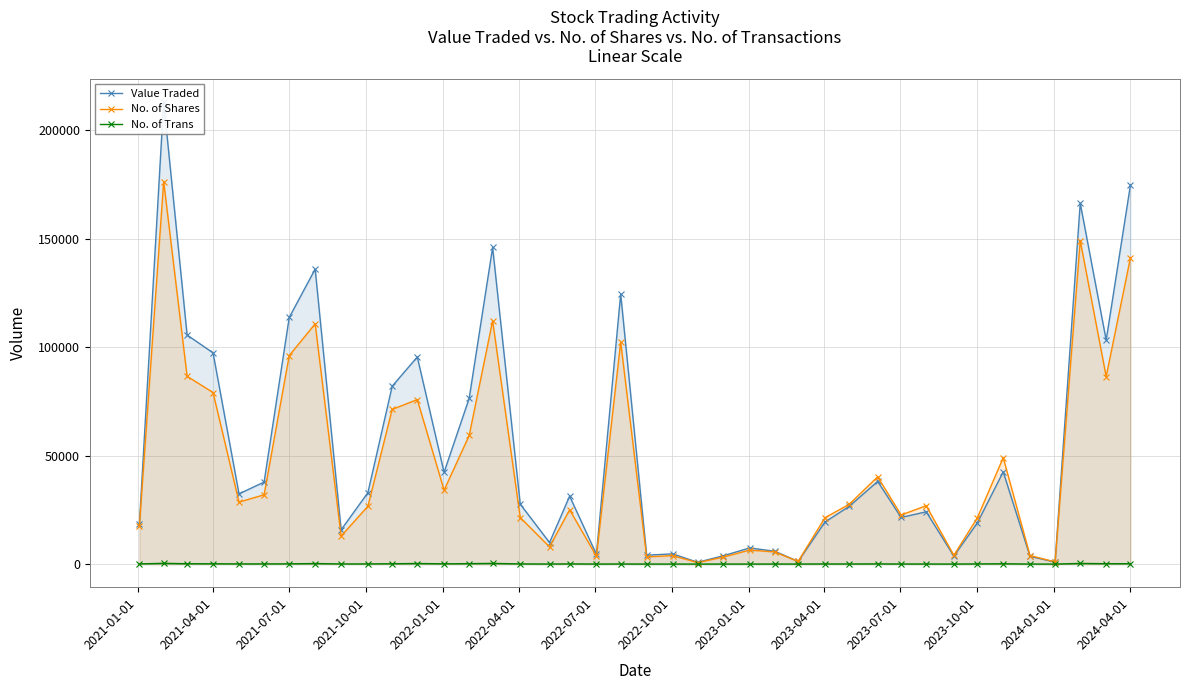

What is the smallest value displayed?

5